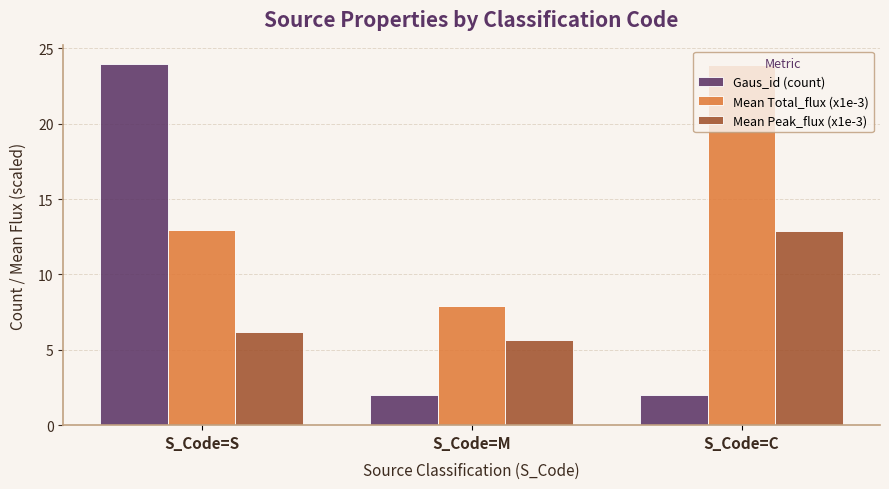

What is the sum of the Mean Total_flux (x1e-3) values at S_Code=C and S_Code=M?

31.9